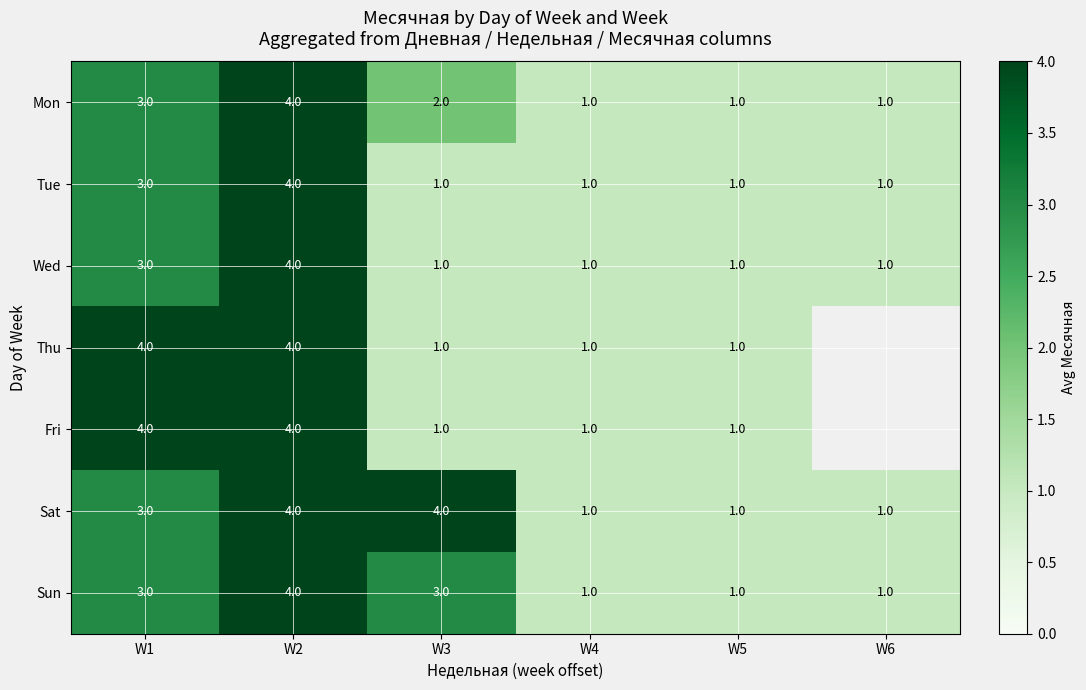

At how many categories does at least one series exceed 2?

3